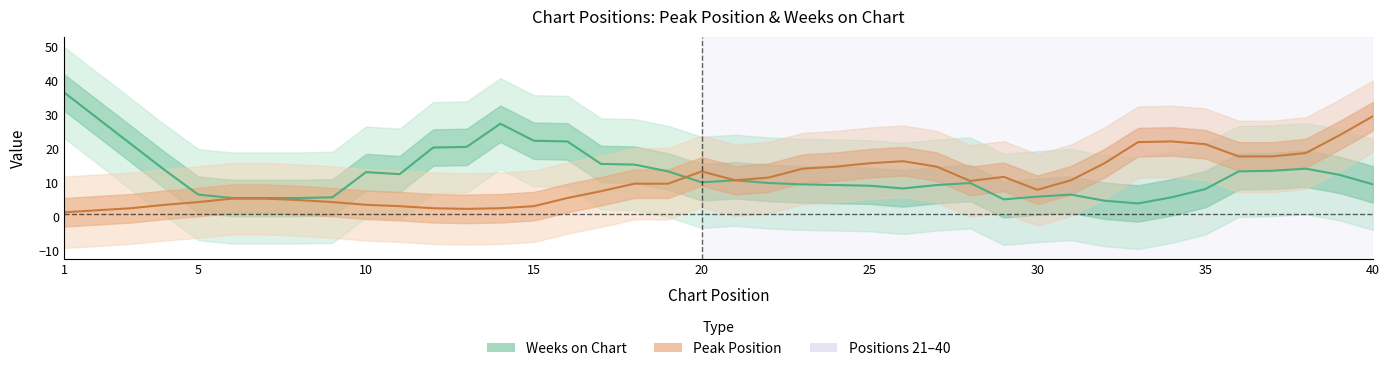

How many distinct data groups are displayed?

2